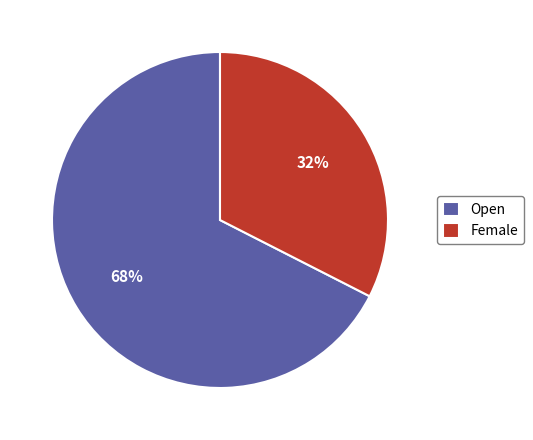

How many segments does this pie chart have?

2